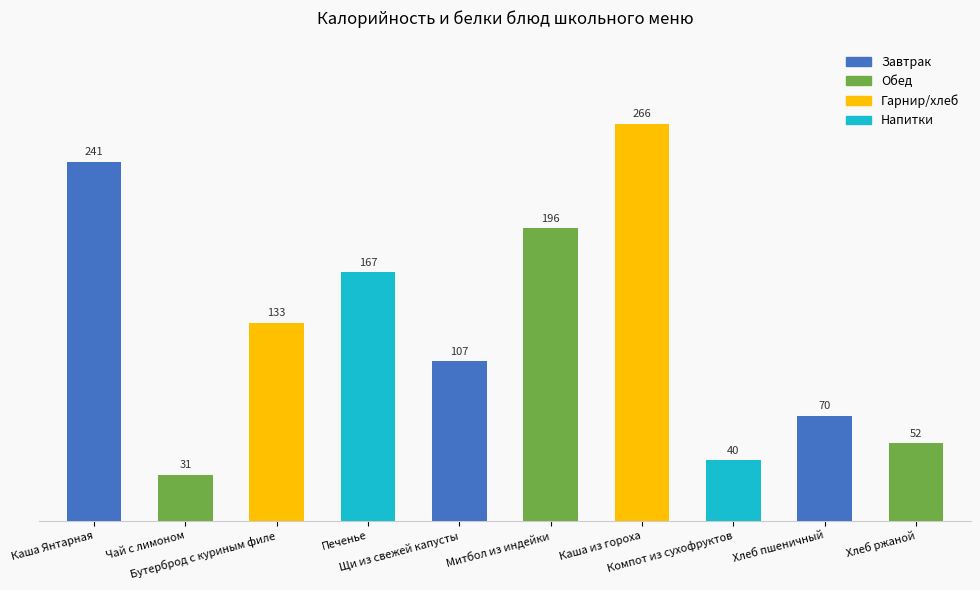

What is the minimum value shown in the chart?

30.8